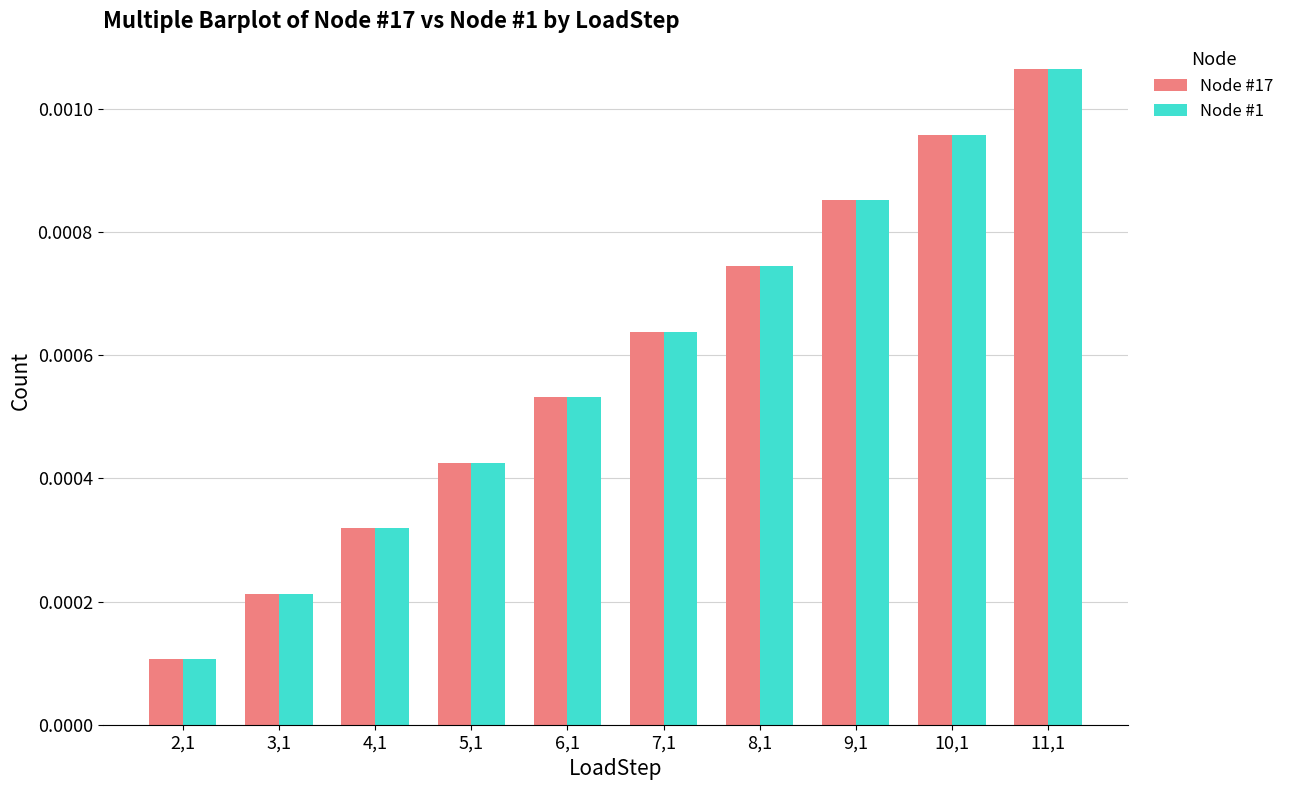

Rank the categories by Node #1 value from lowest to highest.

2,1, 3,1, 4,1, 5,1, 6,1, 7,1, 8,1, 9,1, 10,1, 11,1